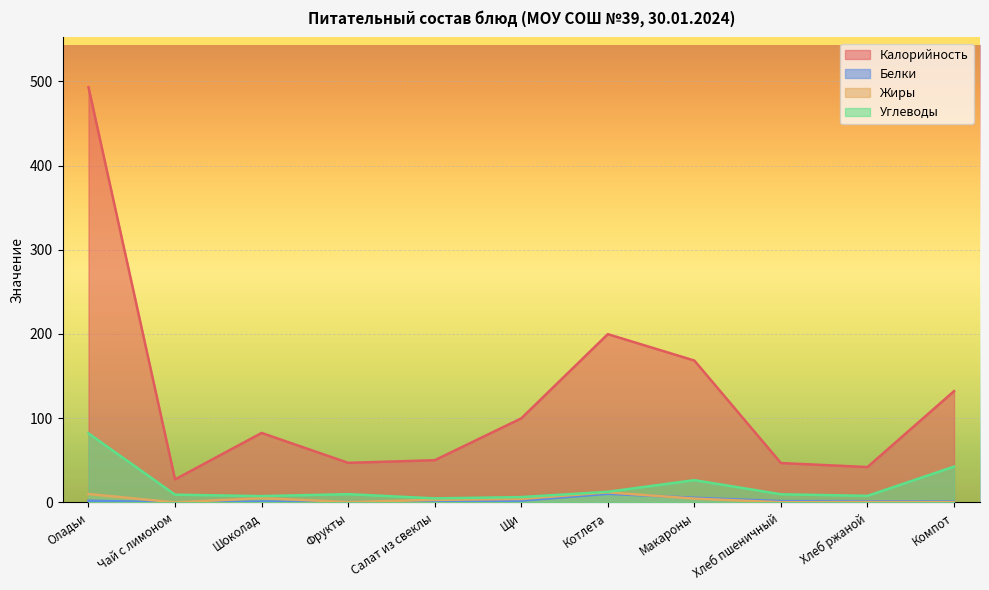

Which series changed the most between Оладьи and Хлеб пшеничный?

Калорийность